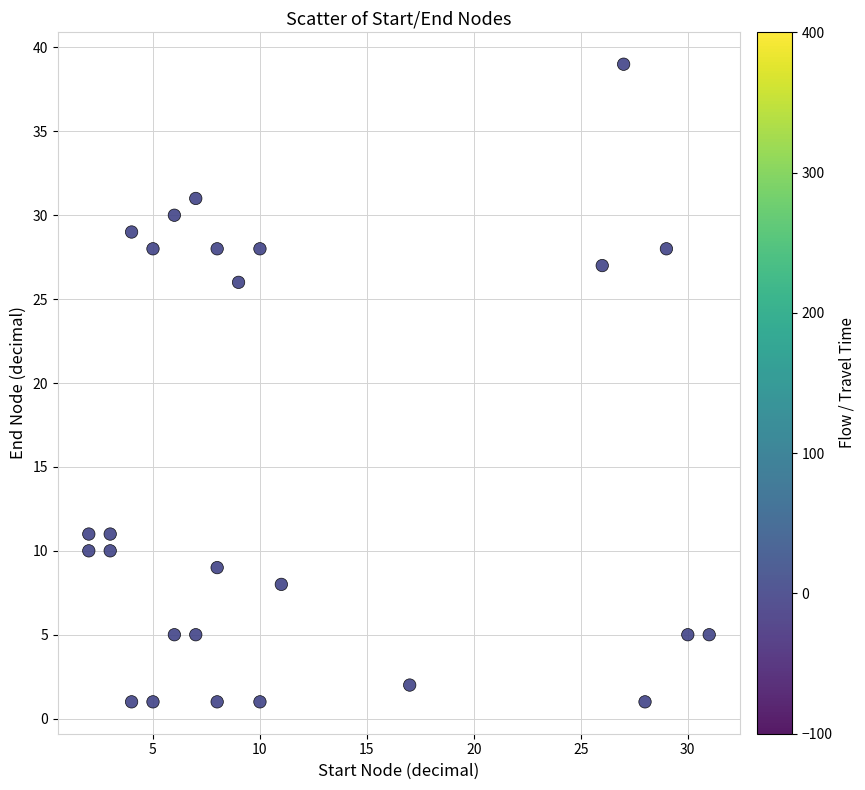

What Y value in the scatter plot is closest to 20?

26